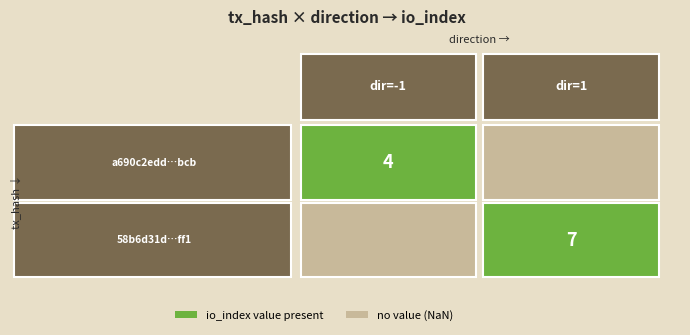

Is the value of a690c2edd25dddb8c38ebac4ef9d729fa701bcb at io_index greater than the value of 58b6d31d04216513649345515092b18800f2ff1 at io_index?

No